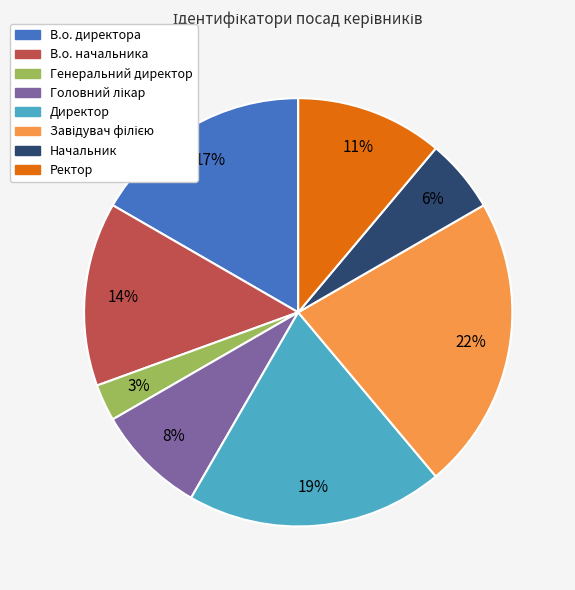

Approximately how many times larger is the value at В.о. директора compared to Ректор?

1.5